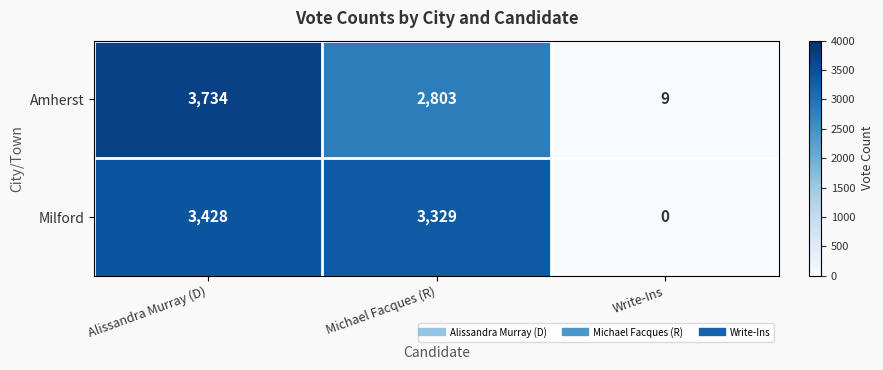

What is the spread (max minus min) of values at Michael Facques (R)?

526